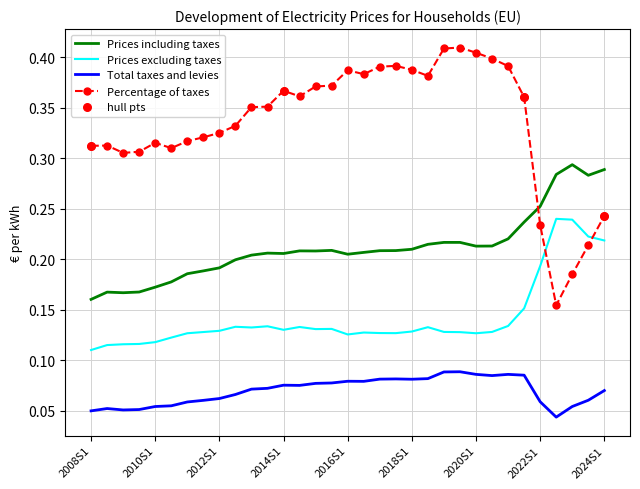

Which series has the widest spread of values?

Percentage of taxes